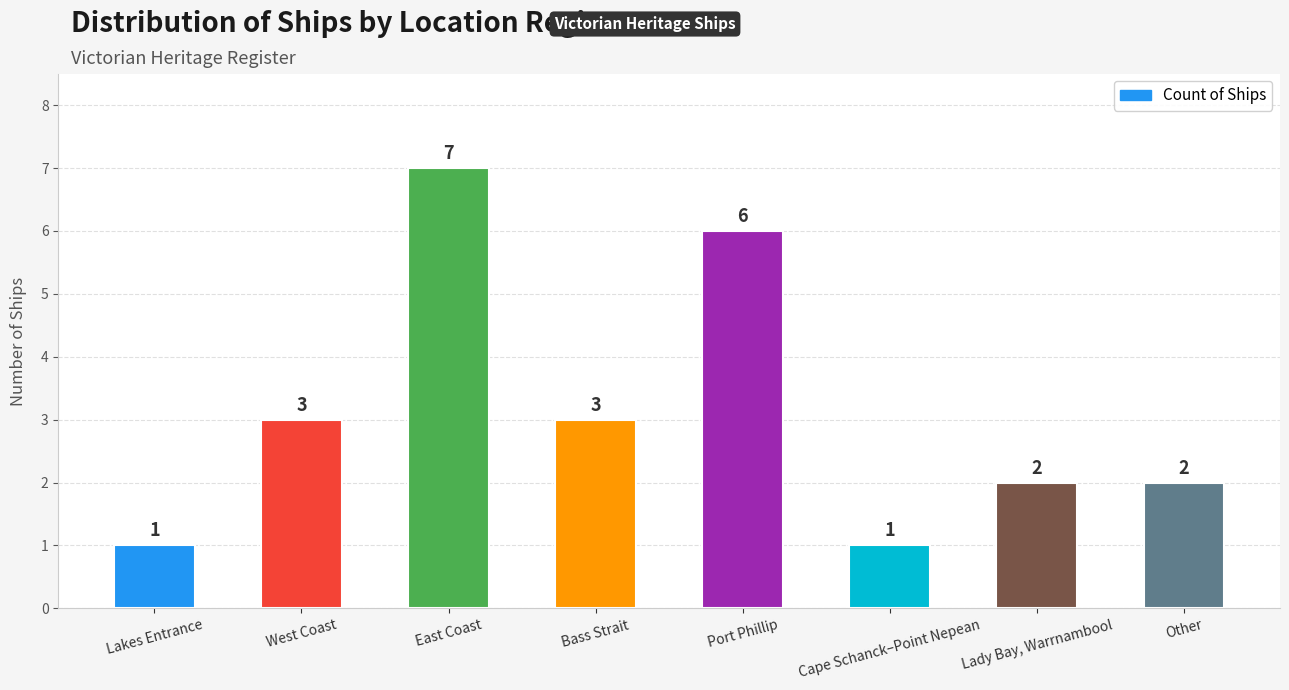

Reading left to right, list all the values displayed in this chart.

Lakes Entrance=1	West Coast=3	East Coast=7	Bass Strait=3	Port Phillip=6	Cape Schanck–Point Nepean=1	Lady Bay, Warrnambool=2	Other=2